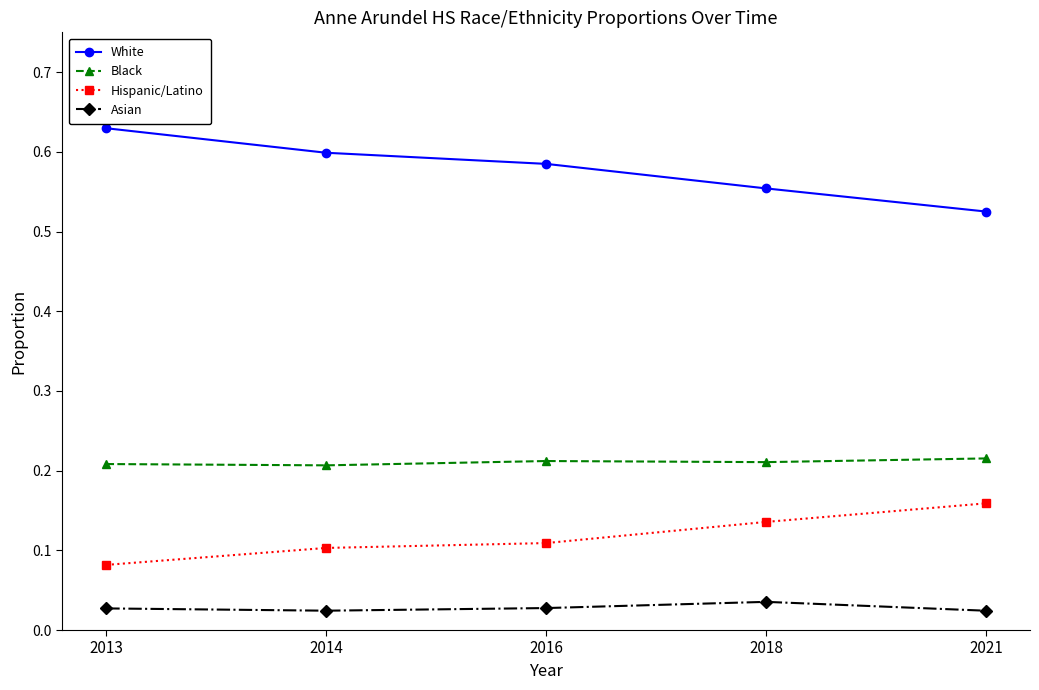

At 2014, list the series in order from largest to smallest.

White, Black, Hispanic/Latino, Asian